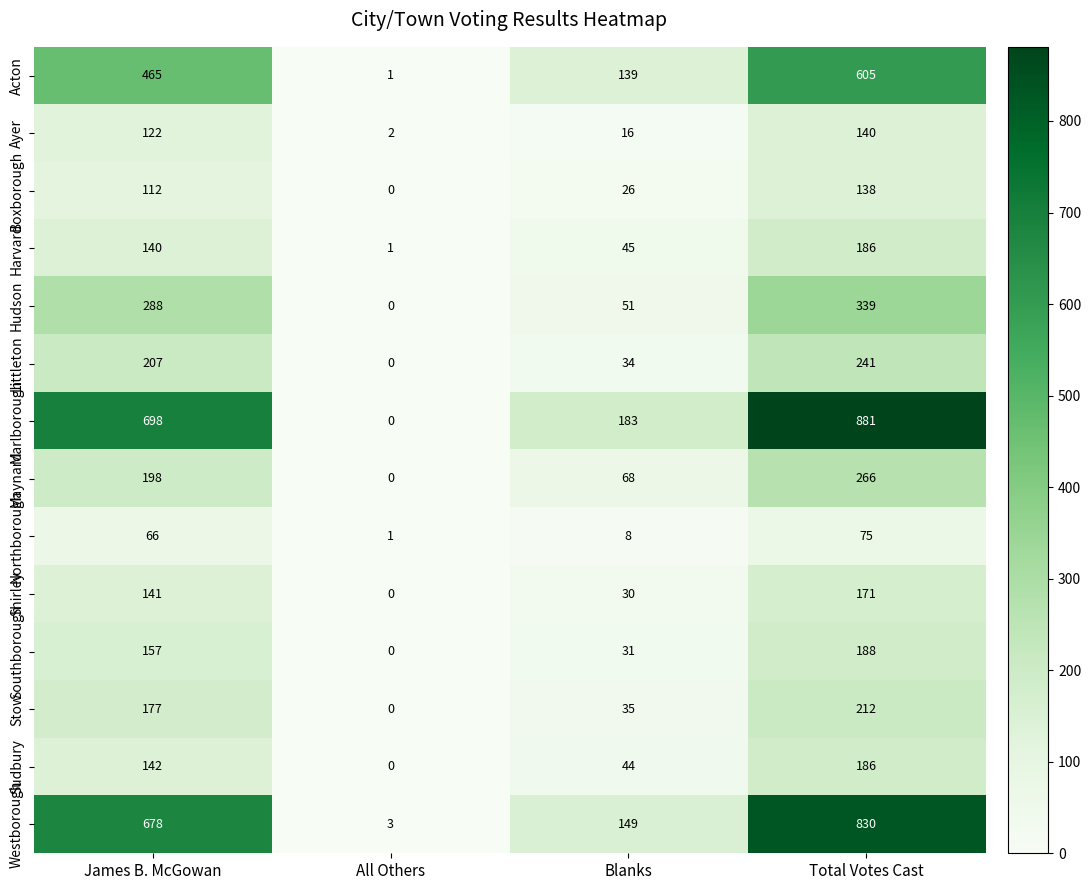

Count the Southborough values in the range 31 to 188.

3